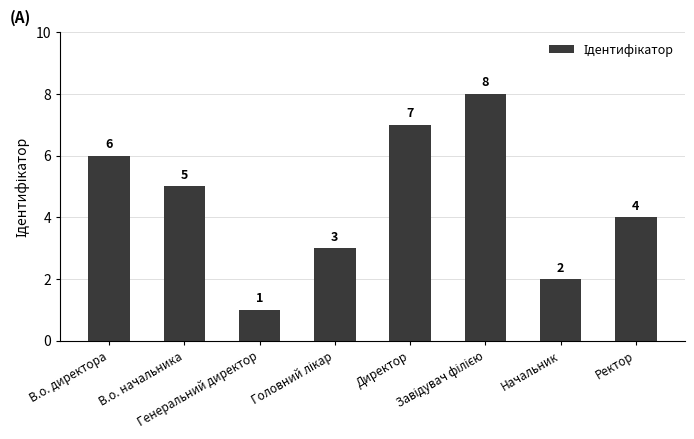

What is the difference between the maximum and minimum values?

7